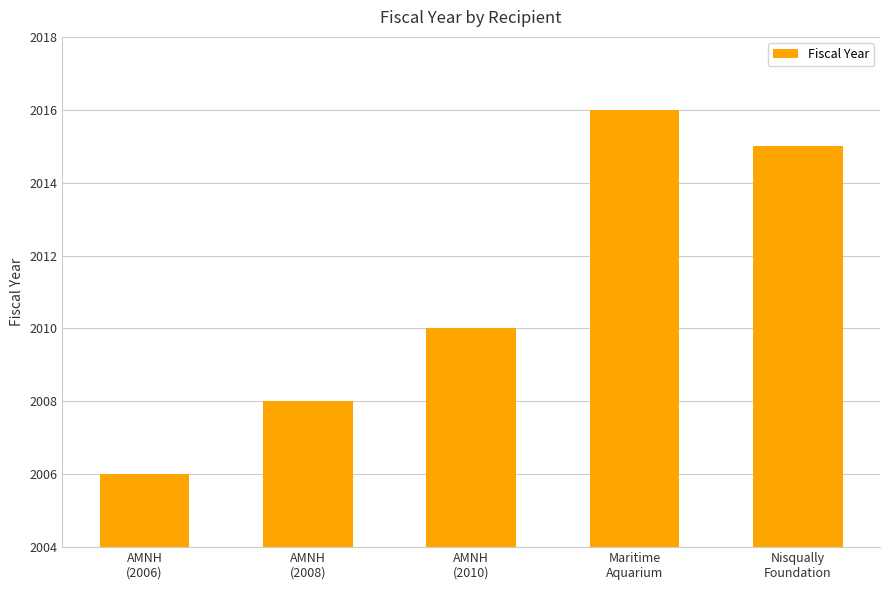

List the labels in order of value, largest first.

Maritime
Aquarium, Nisqually
Foundation, AMNH
(2010), AMNH
(2008), AMNH
(2006)